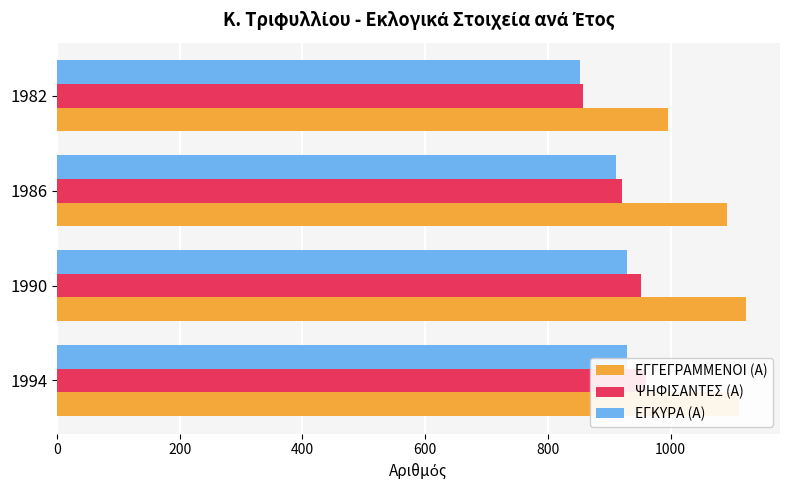

How many bars are there in each group?

3